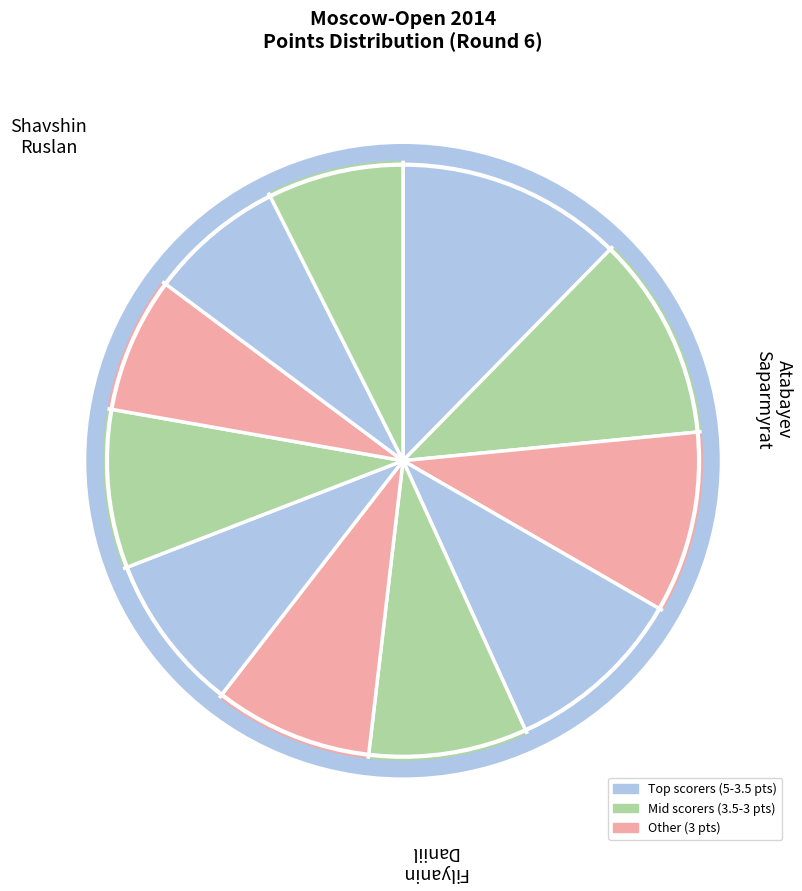

How many slices are in this pie chart?

11